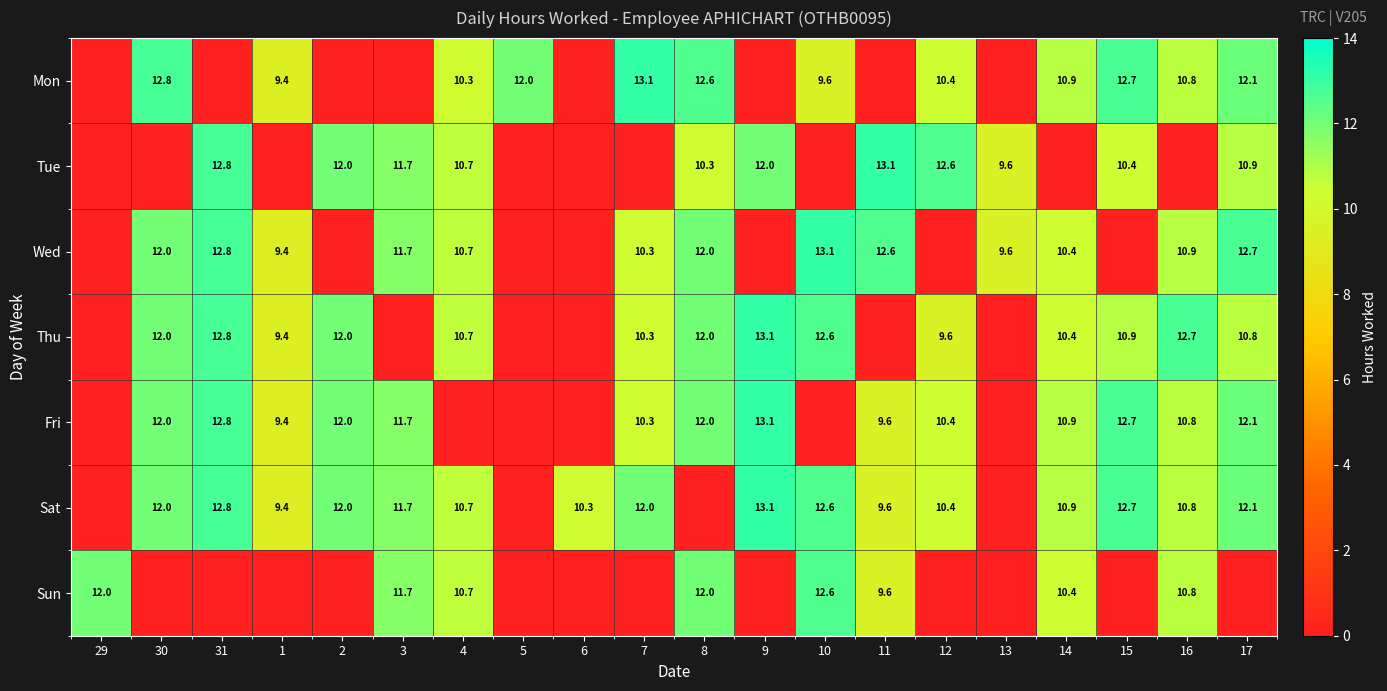

The Sun series shows 7.7 at 29. True or false?

False